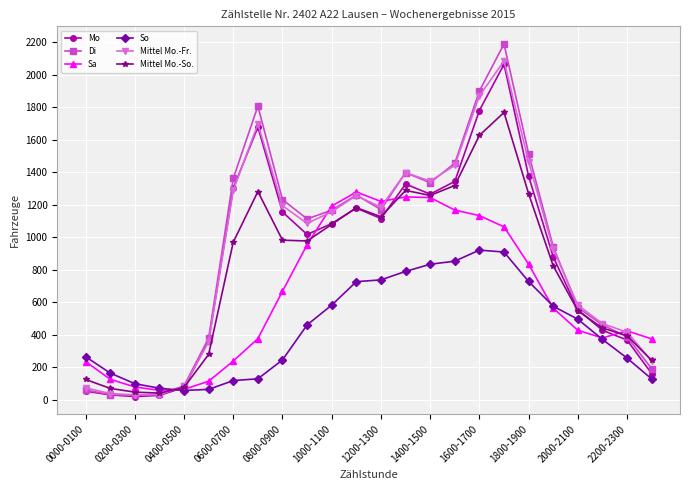

Which series has the widest spread of values?

Di